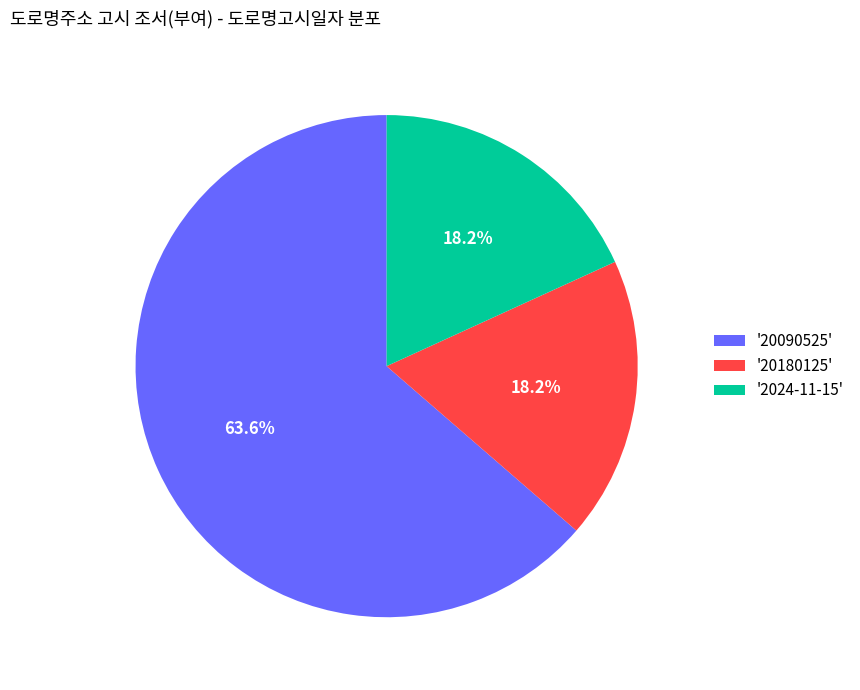

What portion of the pie excludes '2024-11-15'?

81.8%